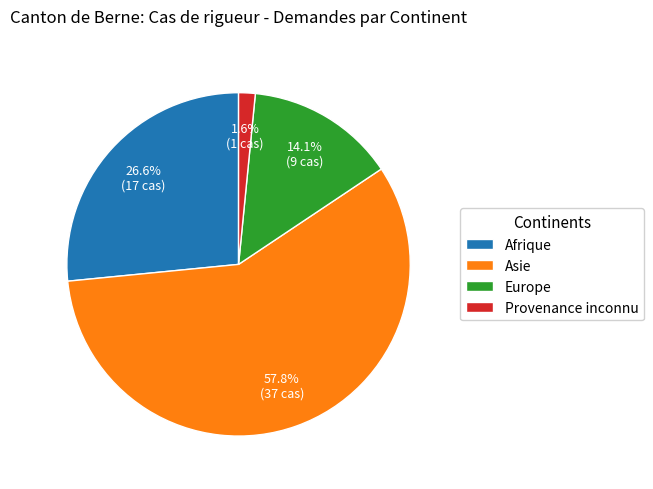

Which slice represents more than half of the pie?

Asie